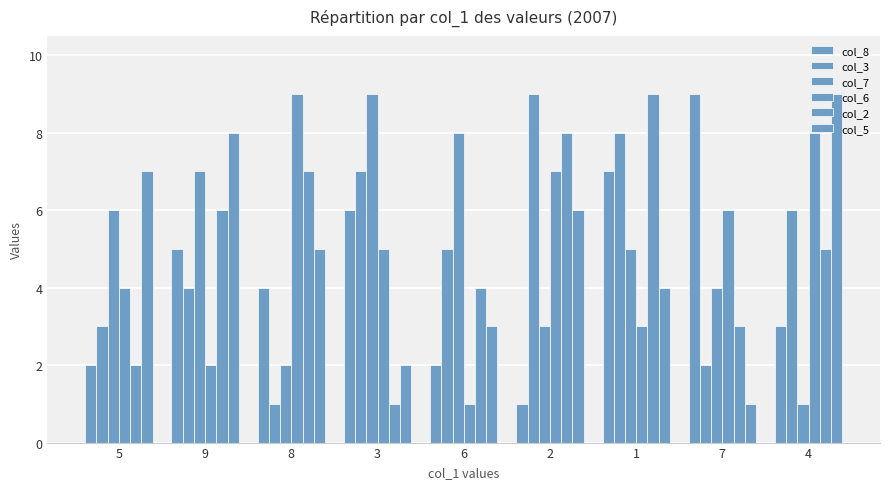

At which label does col_8 first exceed 4?

9